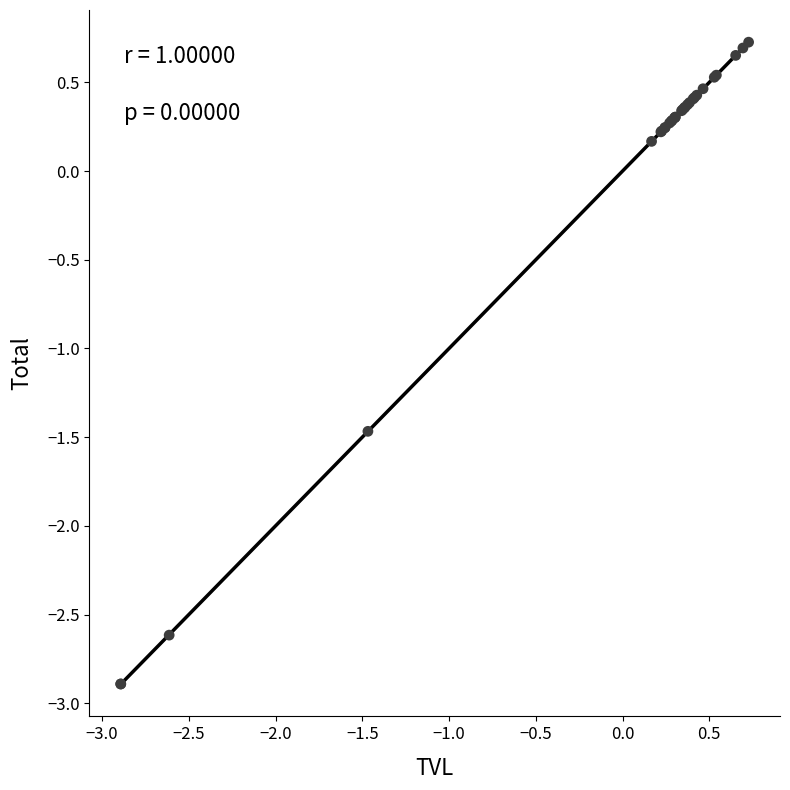

What Y value in the scatter plot is closest to -1?

-1.5